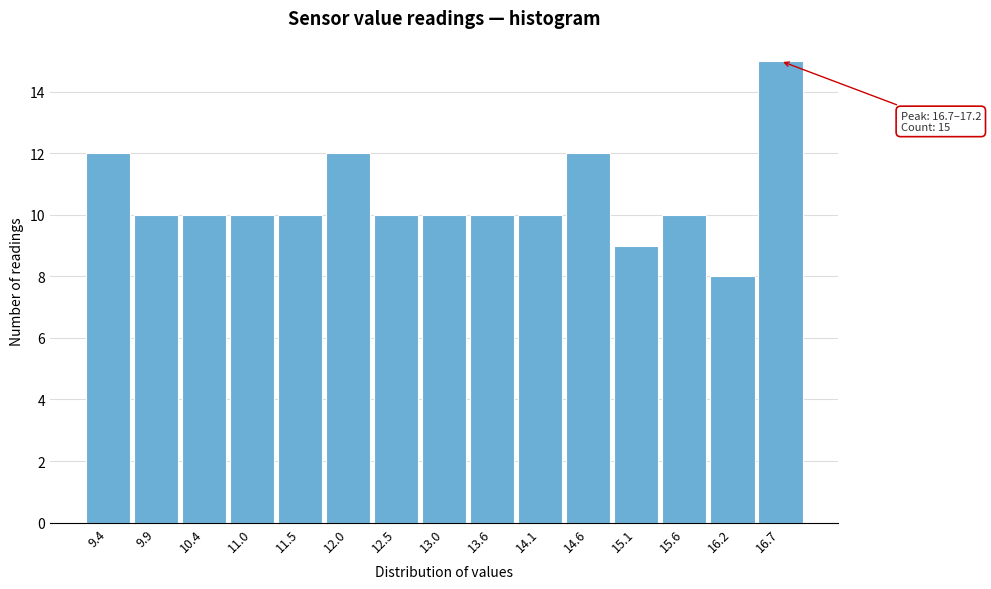

Reading left to right, transcribe all the data shown in this chart.

9.4=12	9.9=10	10.4=10	11.0=10	11.5=10	12.0=12	12.5=10	13.0=10	13.6=10	14.1=10	14.6=12	15.1=9	15.6=10	16.2=8	16.7=15